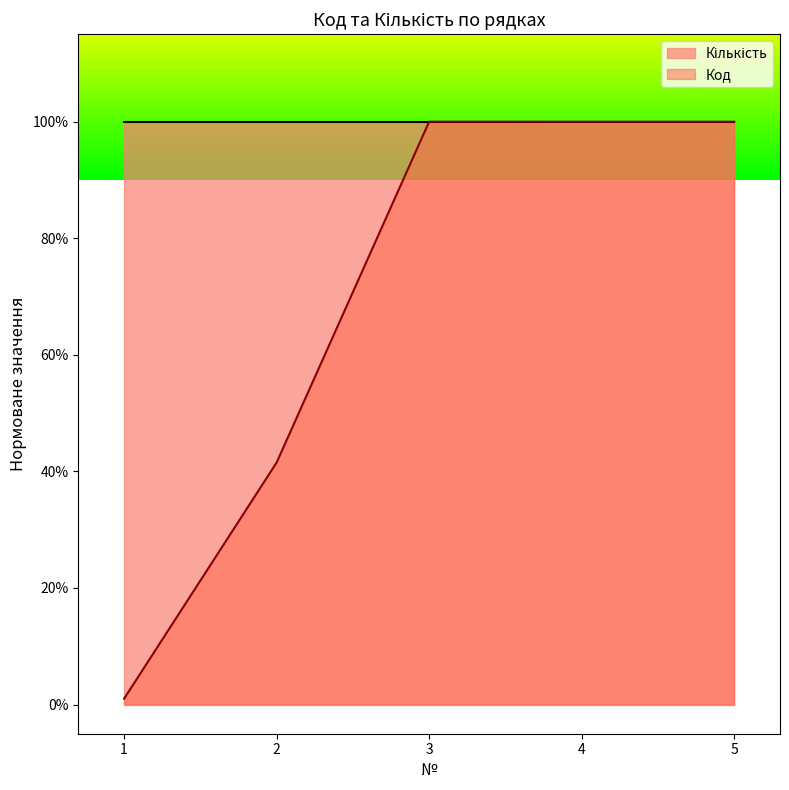

How many interior local valleys (lower than both neighbors) does the data have?

1